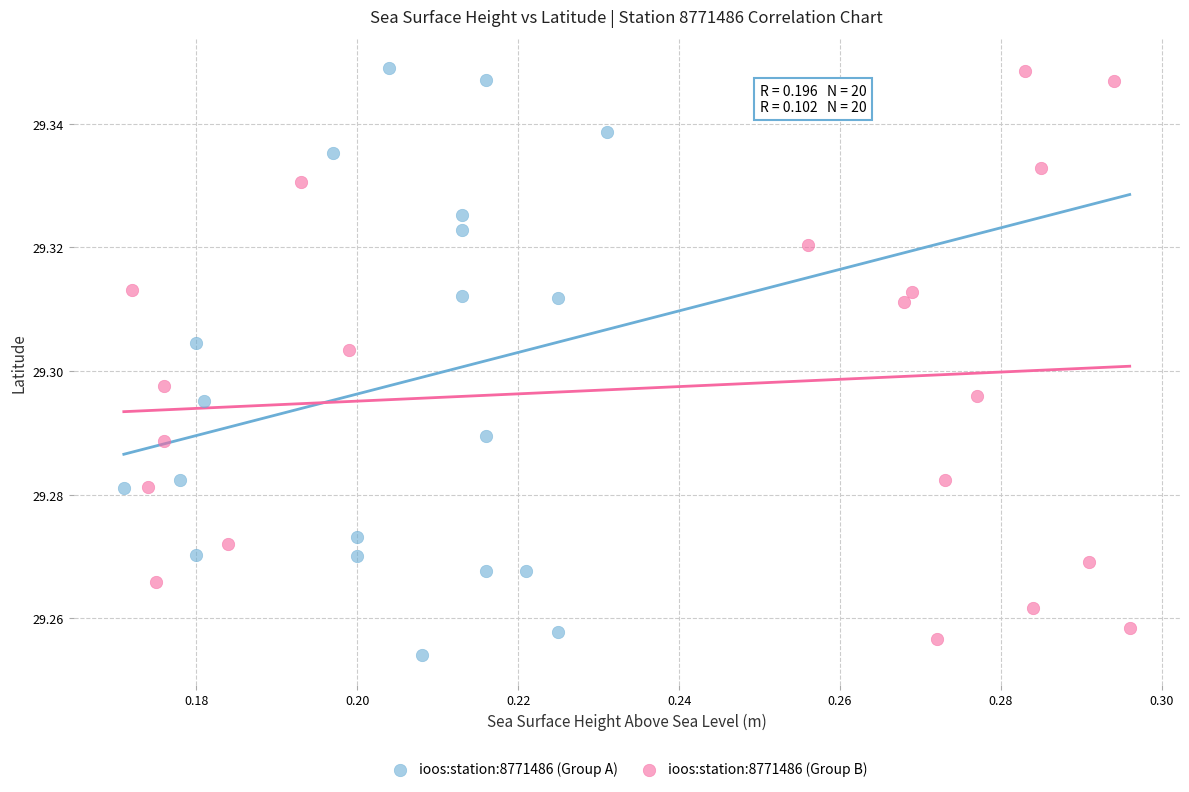

What are all the series names shown in the legend?

ioos:station:8771486 (Group A), ioos:station:8771486 (Group B)